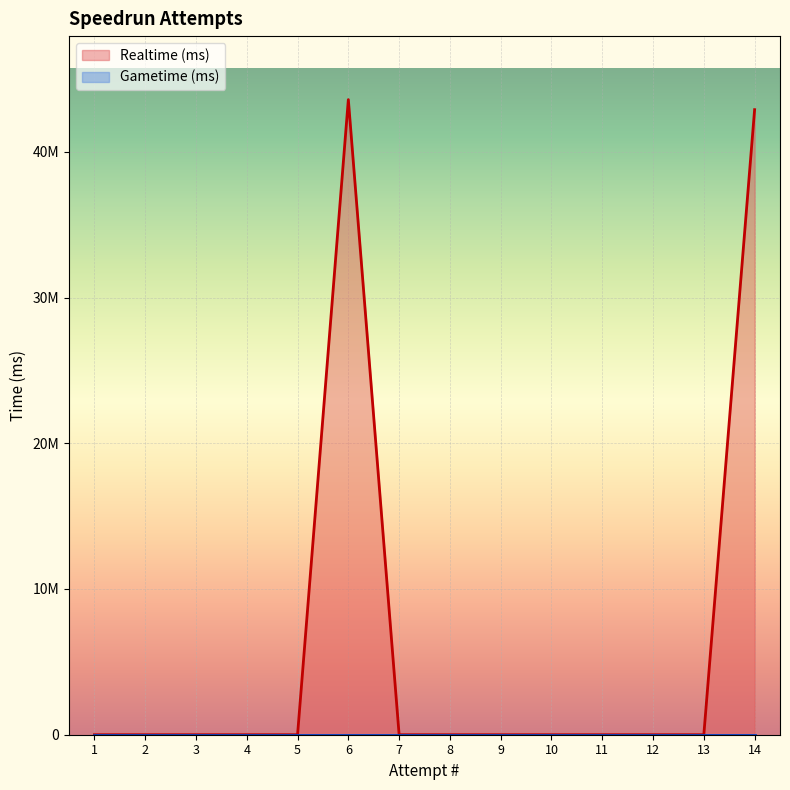

List the series in order of their peak value, highest first.

Realtime (ms), Gametime (ms)